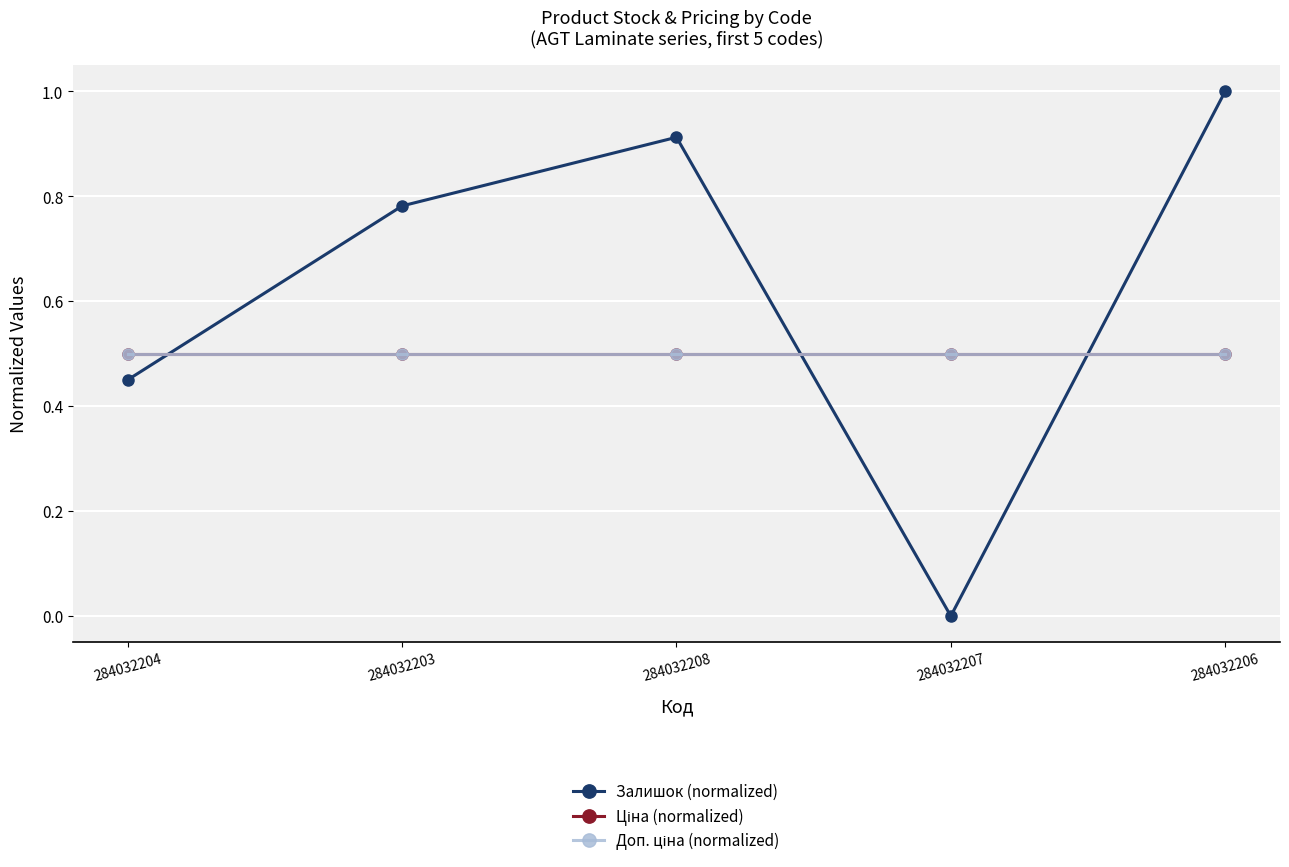

Reading left to right, transcribe all the data shown in this chart.

Залишок (normalized): 284032204=0.5	284032203=0.8	284032208=0.9	284032207=0.0	284032206=1.0
Ціна (normalized): 284032204=0.5	284032203=0.5	284032208=0.5	284032207=0.5	284032206=0.5
Доп. ціна (normalized): 284032204=0.5	284032203=0.5	284032208=0.5	284032207=0.5	284032206=0.5